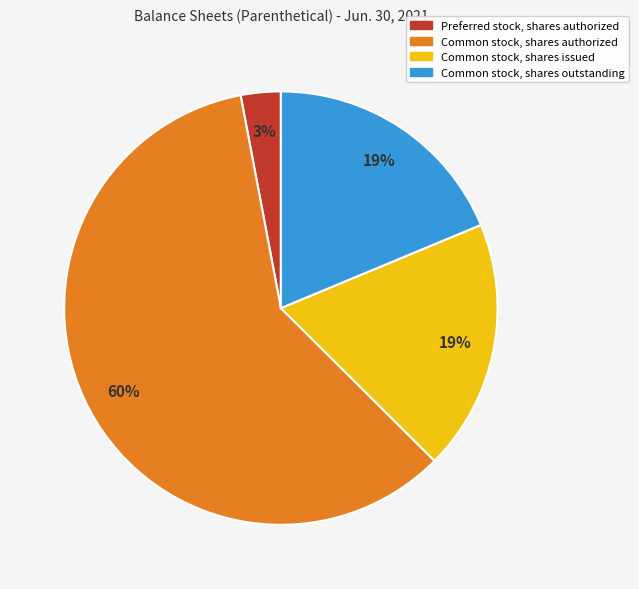

Which slice is the smallest?

Preferred stock, shares authorized